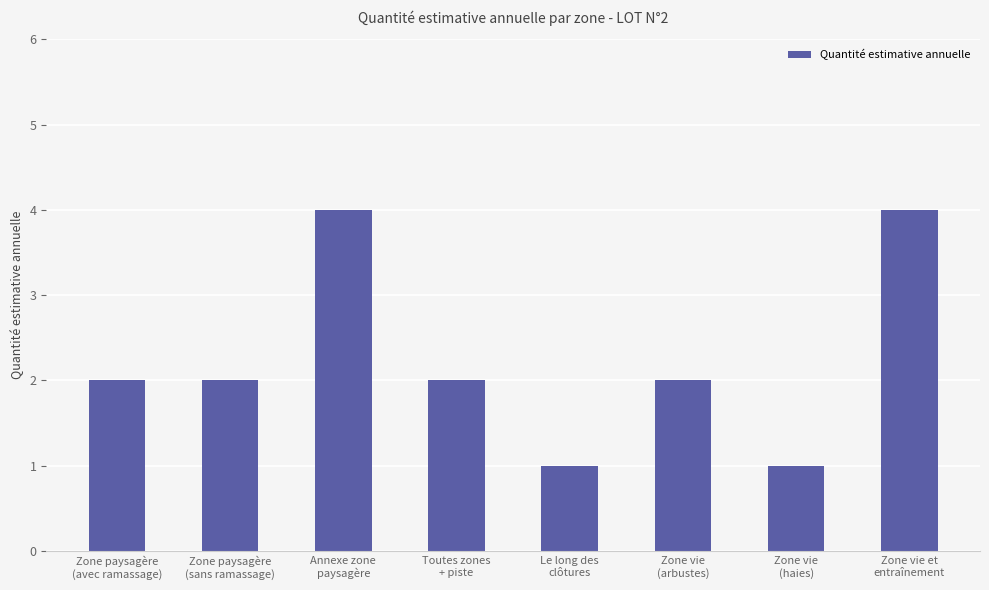

How many bars are there in total?

8